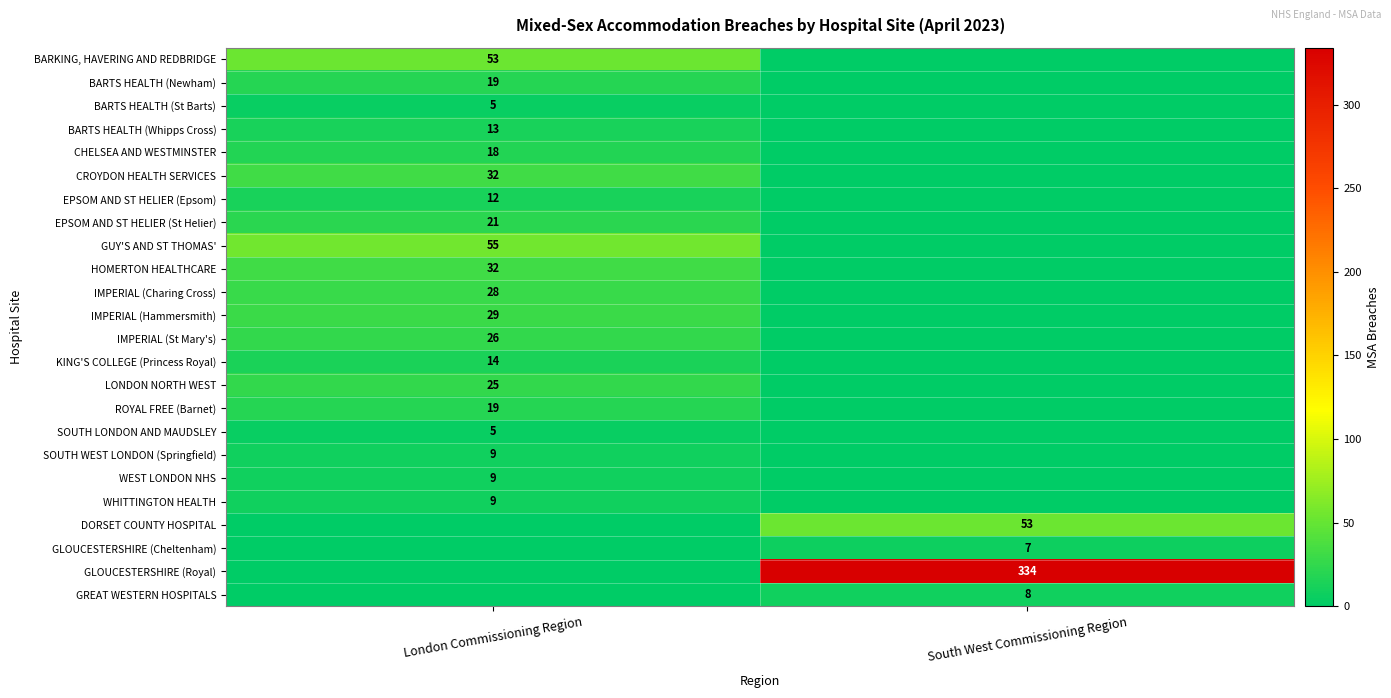

True or false: KING'S COLLEGE (Princess Royal) has a value of 14 at London Commissioning Region.

True